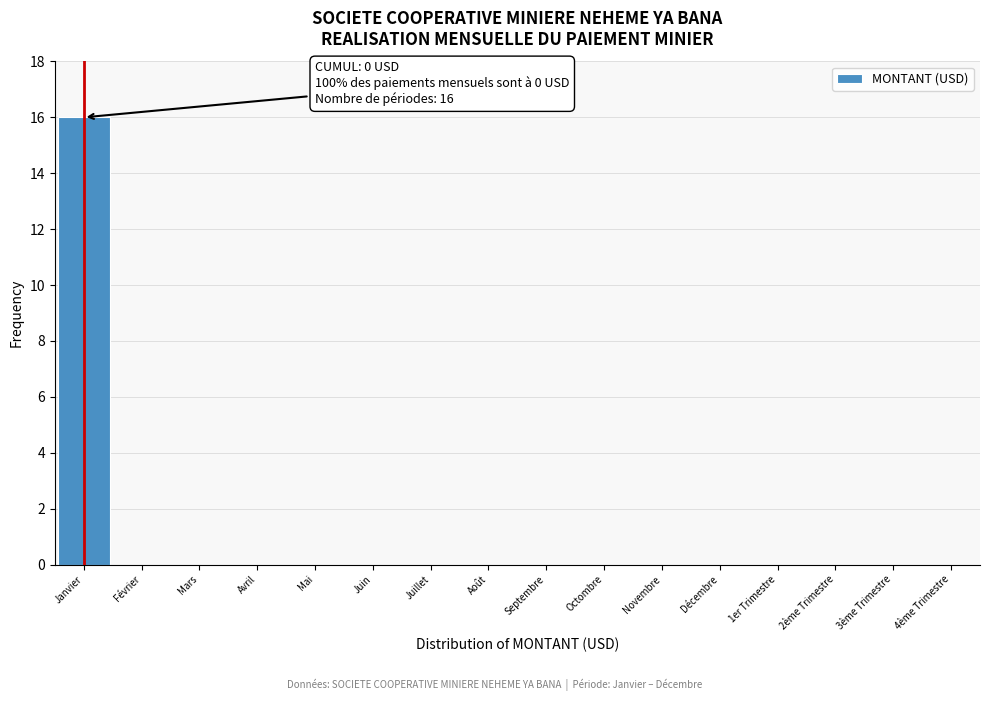

Reading left to right, extract all data points from this chart.

Janvier=16	Février=0	Mars=0	Avril=0	Mai=0	Juin=0	Juillet=0	Août=0	Septembre=0	Octombre=0	Novembre=0	Décembre=0	1er Trimestre=0	2ème Trimestre=0	3ème Trimestre=0	4ème Trimestre=0